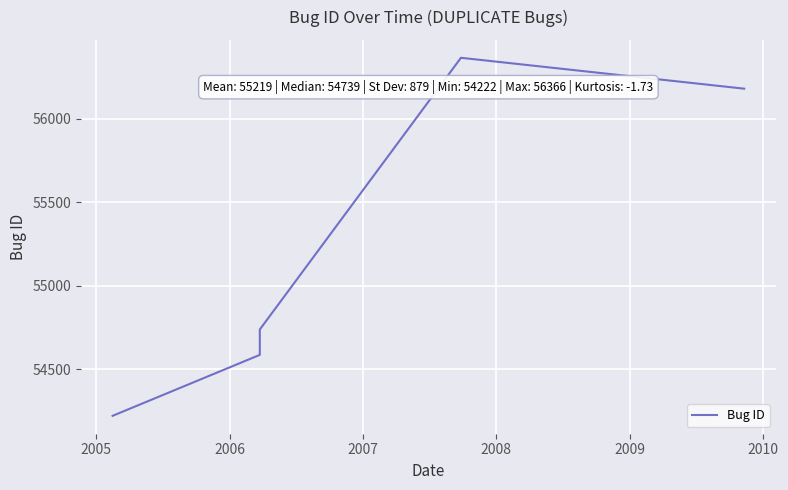

What is the difference between the maximum and minimum values?

2144